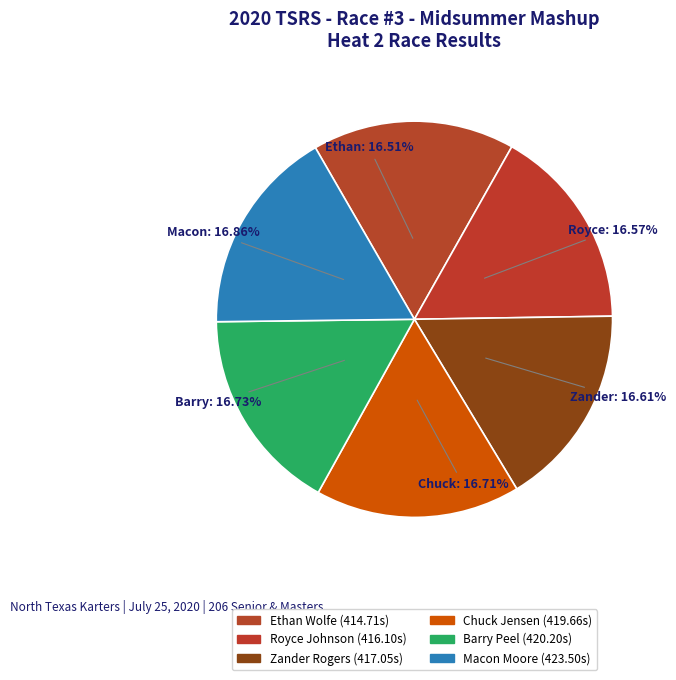

Count the number of slices in the pie.

6